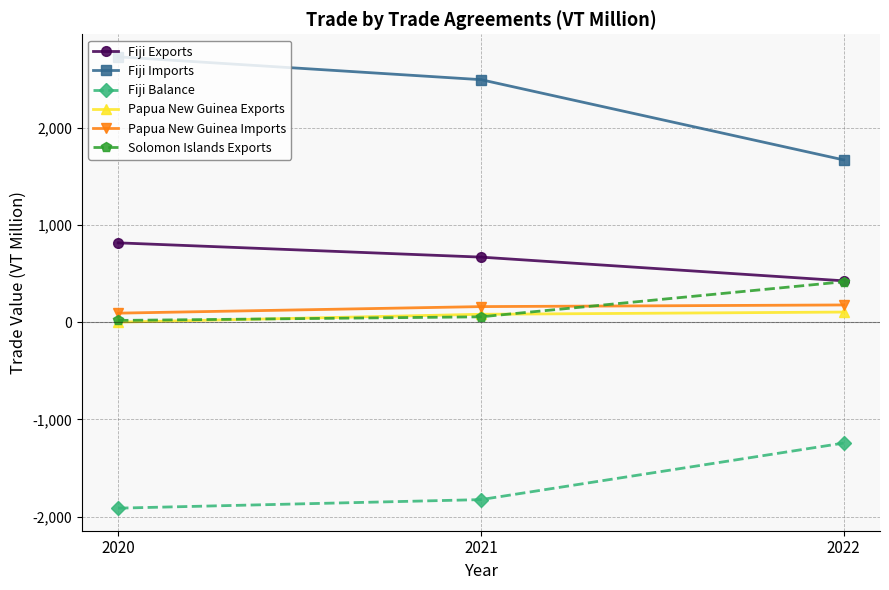

Which series has the largest total across all categories?

Fiji Imports